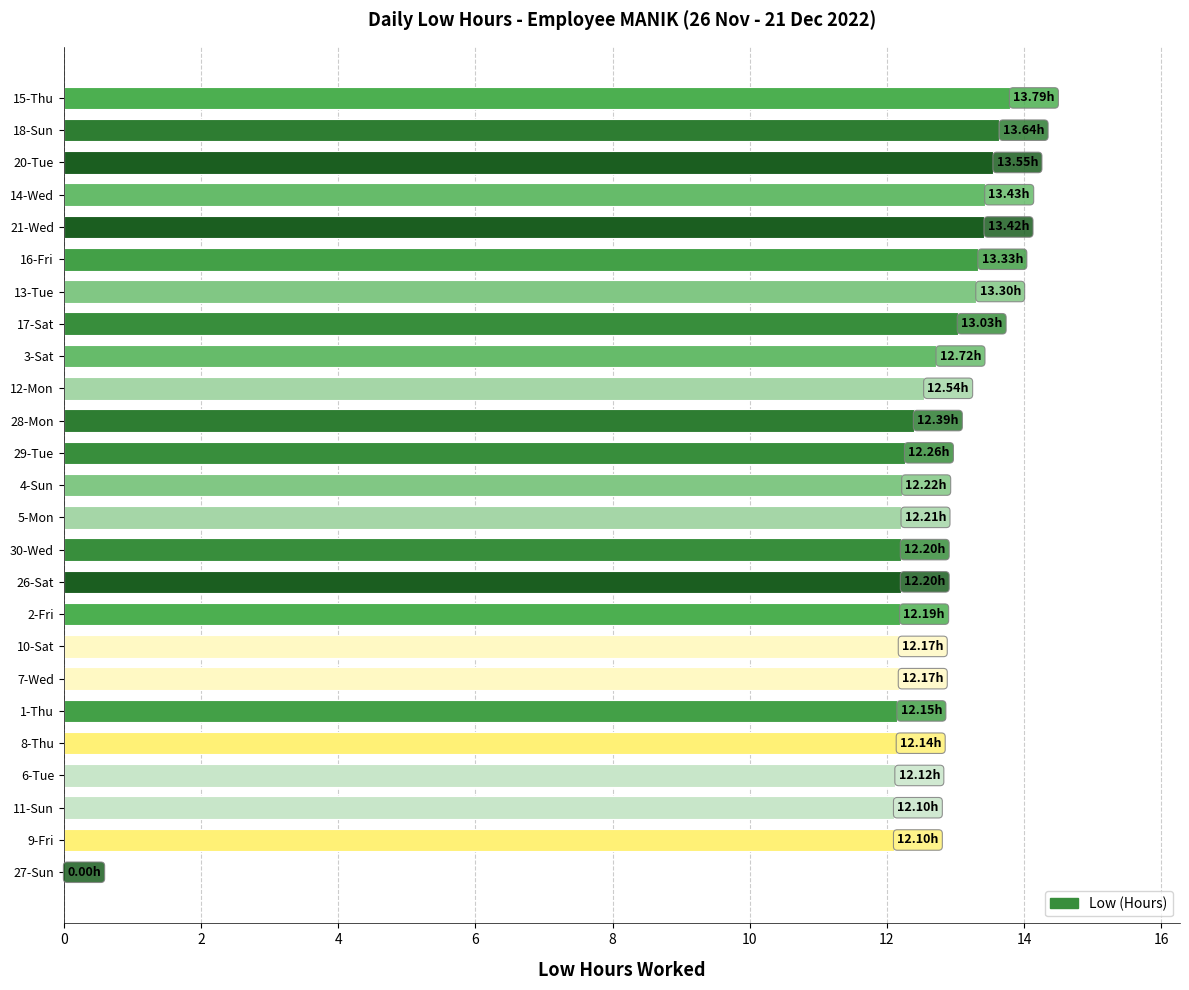

What is the sum of the values at 6-Tue and 1-Thu?

24.3